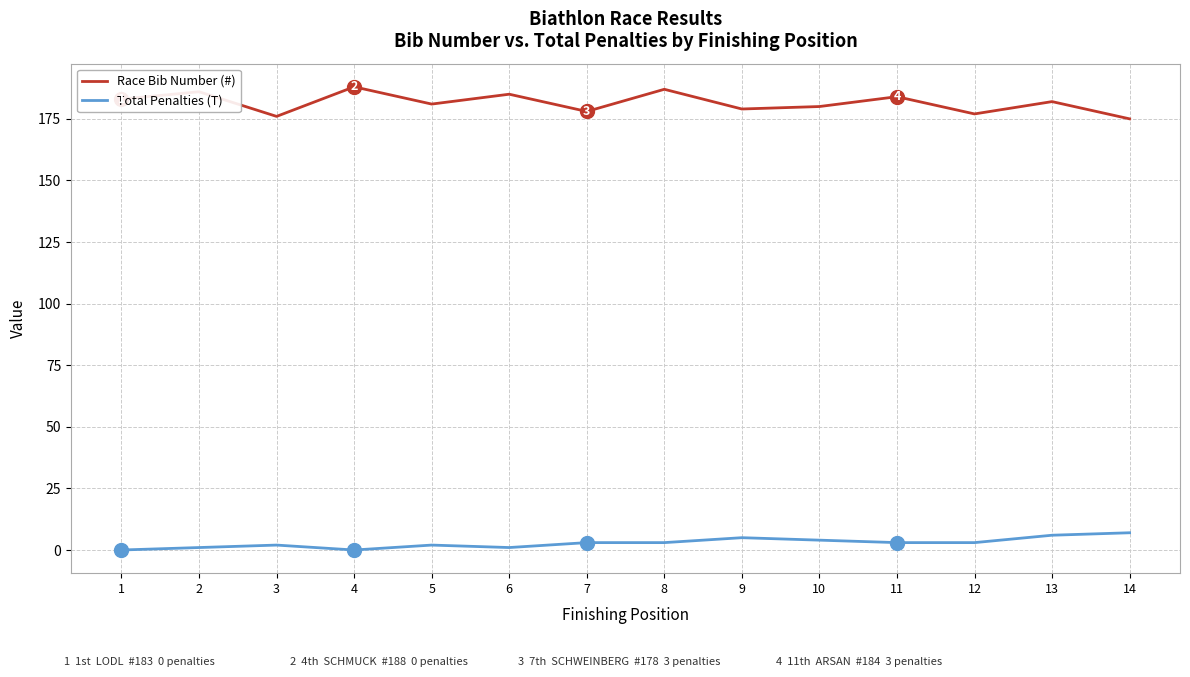

What is the sum of the Race Bib Number (#) values at 7 and 14?

353